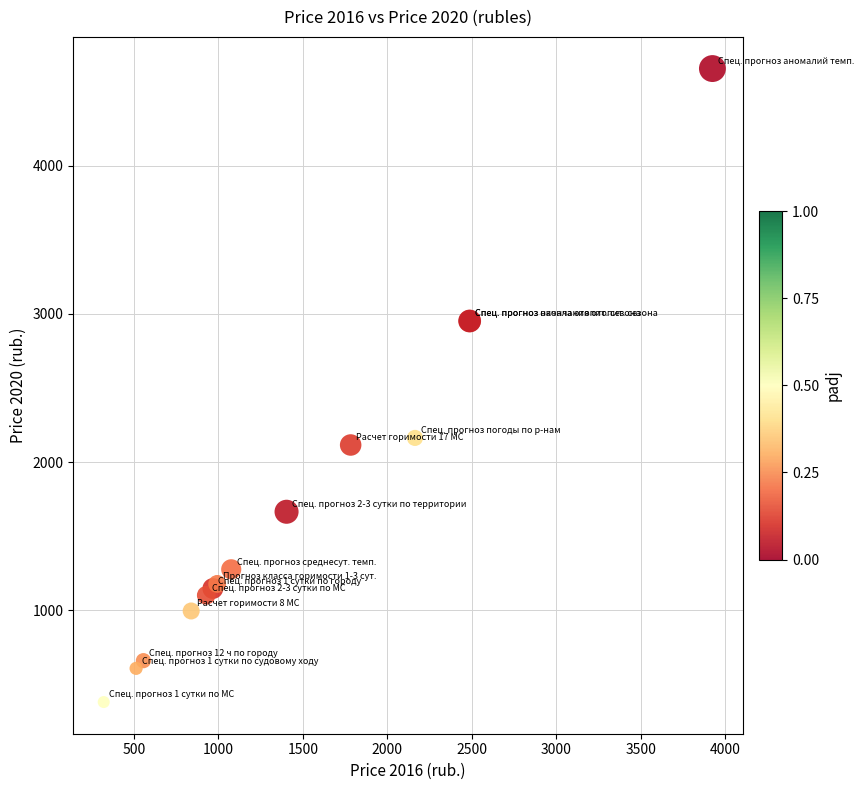

What Y value in the scatter plot is closest to 2518?

2163.2